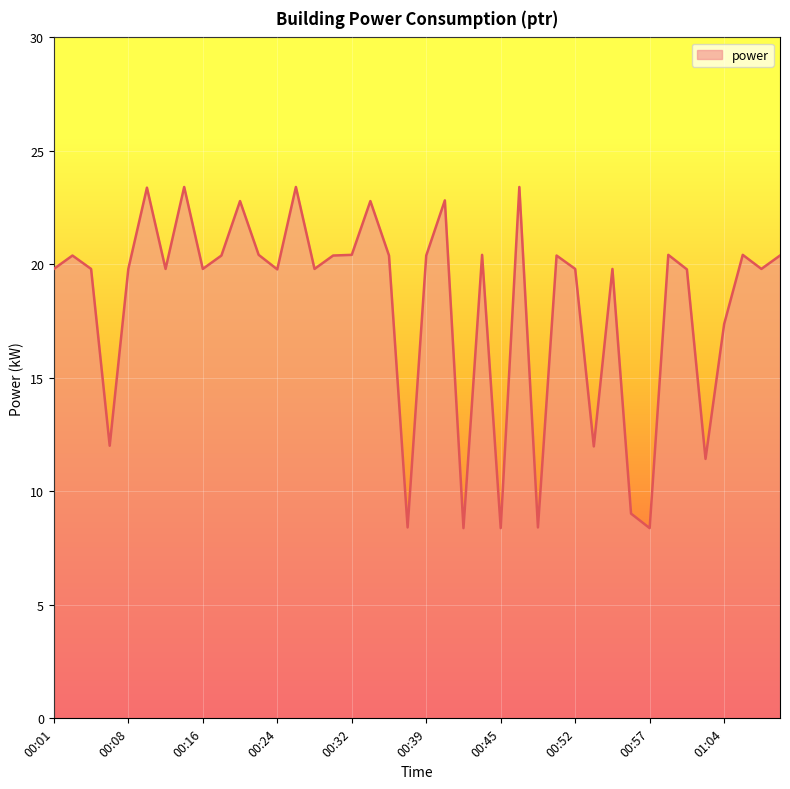

What is the smallest value displayed?

8.4